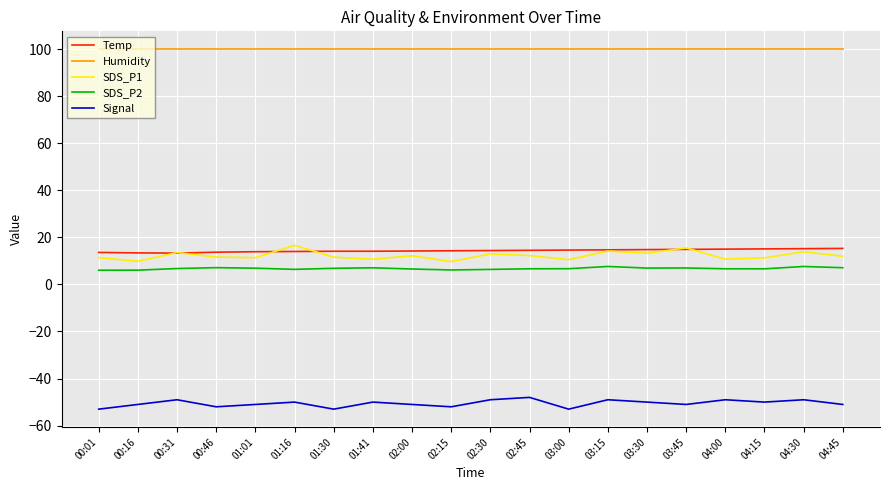

What position from the right is 04:00?

4